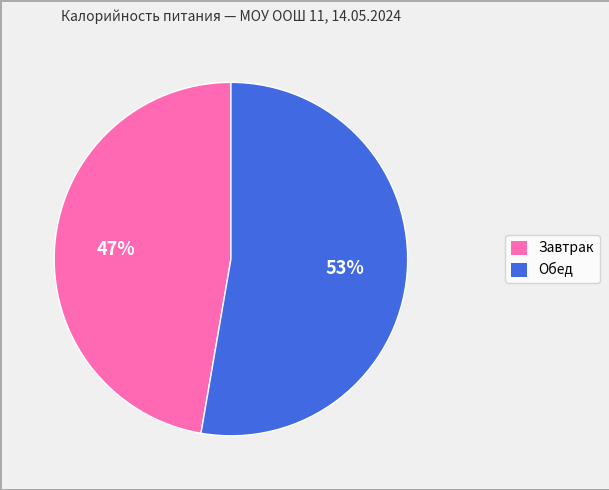

Between Обед and Завтрак, which is larger?

Обед